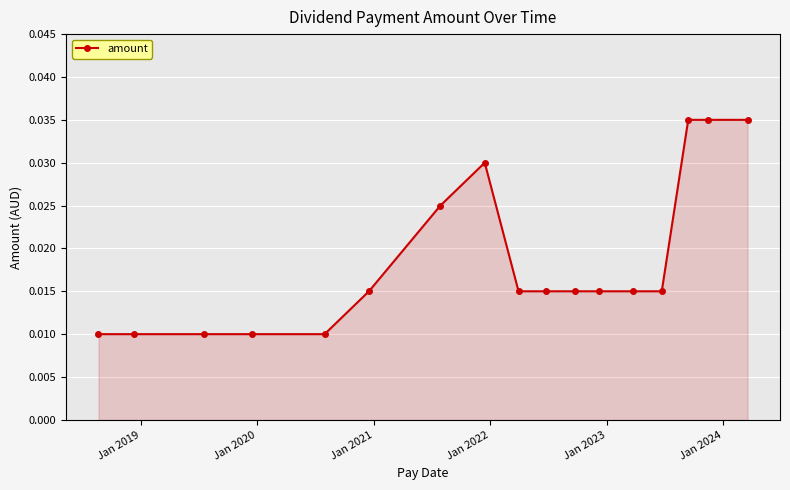

How many values are between 0 and 1?

17